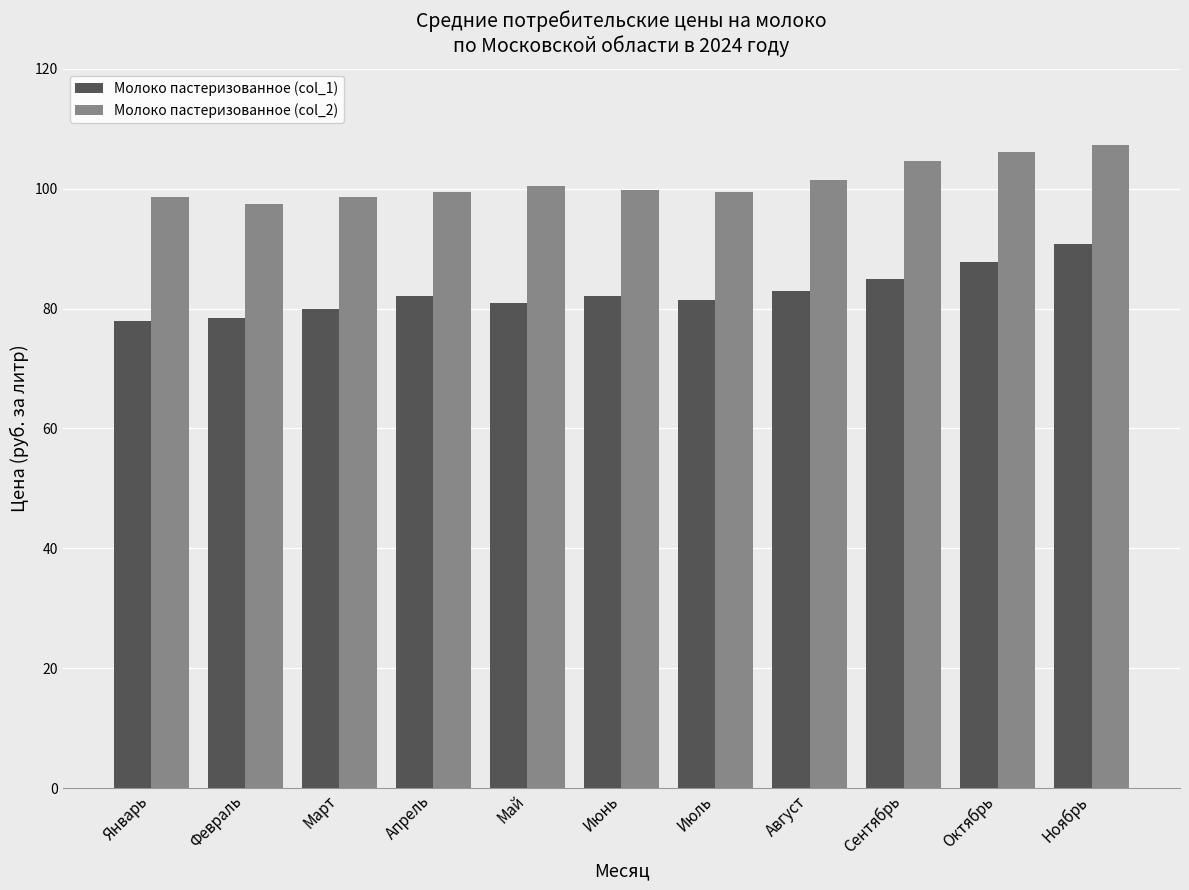

Rank the series at Январь from lowest to highest value.

Молоко пастеризованное (col_1), Молоко пастеризованное (col_2)